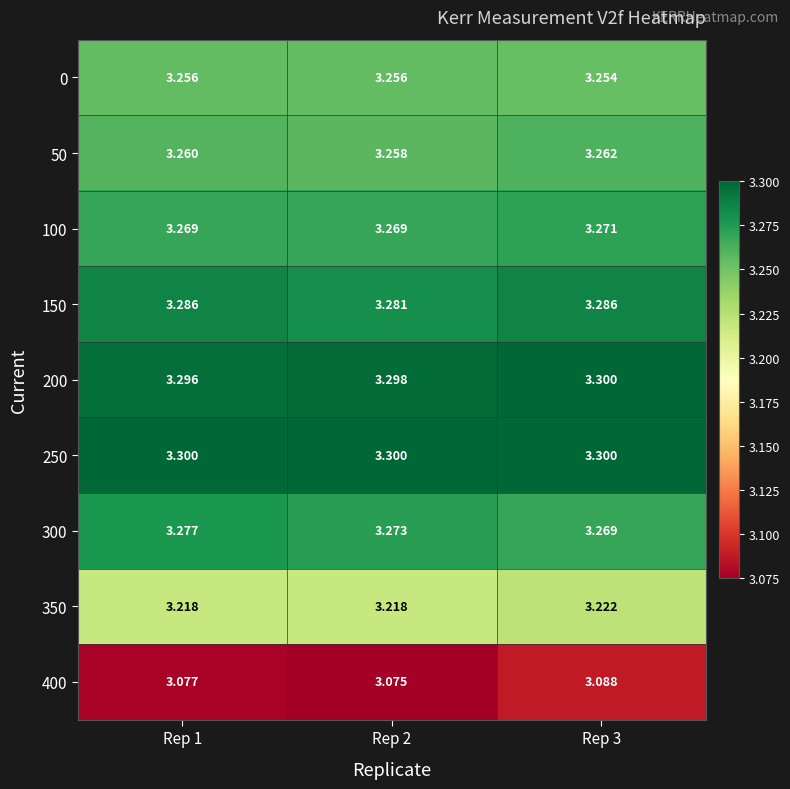

Is the value of 150 at Rep 2 greater than the value of 400 at Rep 1?

Yes